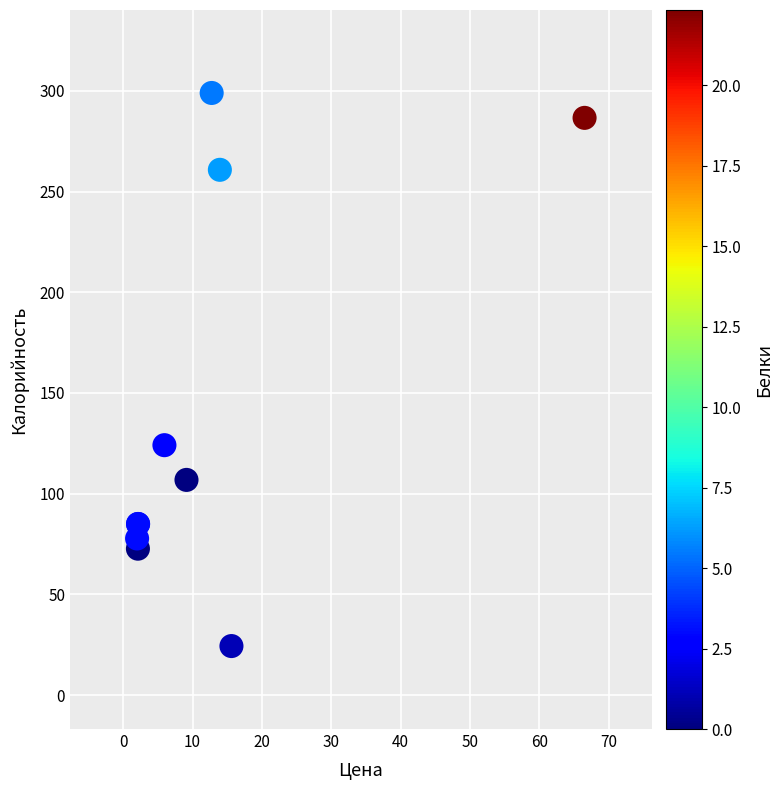

What Y value in the scatter plot is closest to 161?

124.1